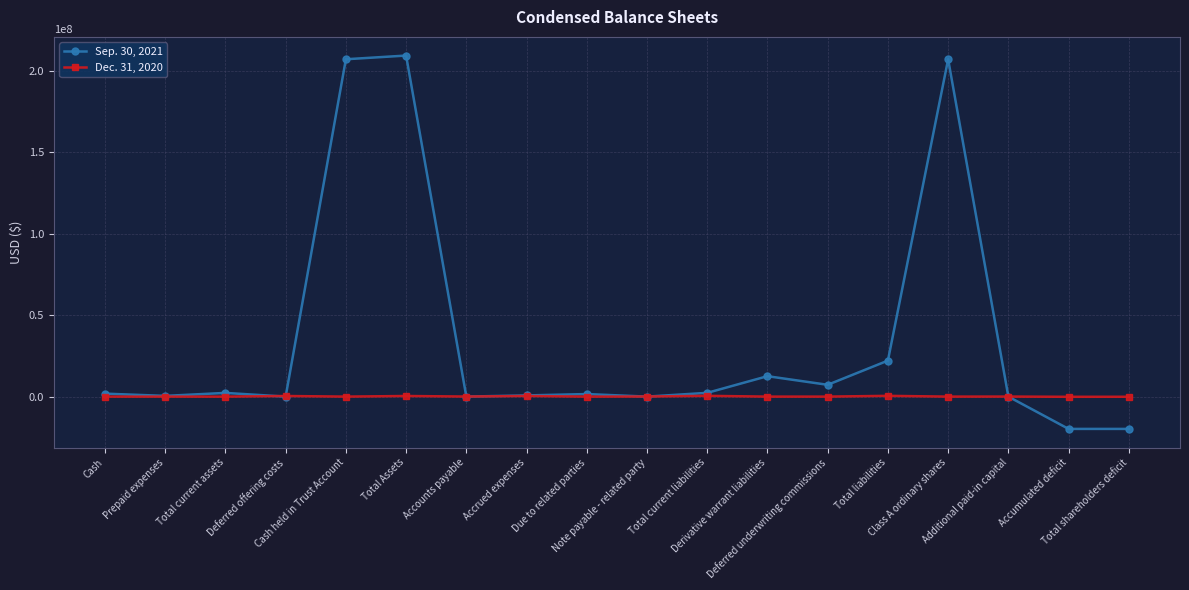

Is this an area chart (filled region under the line)?

No